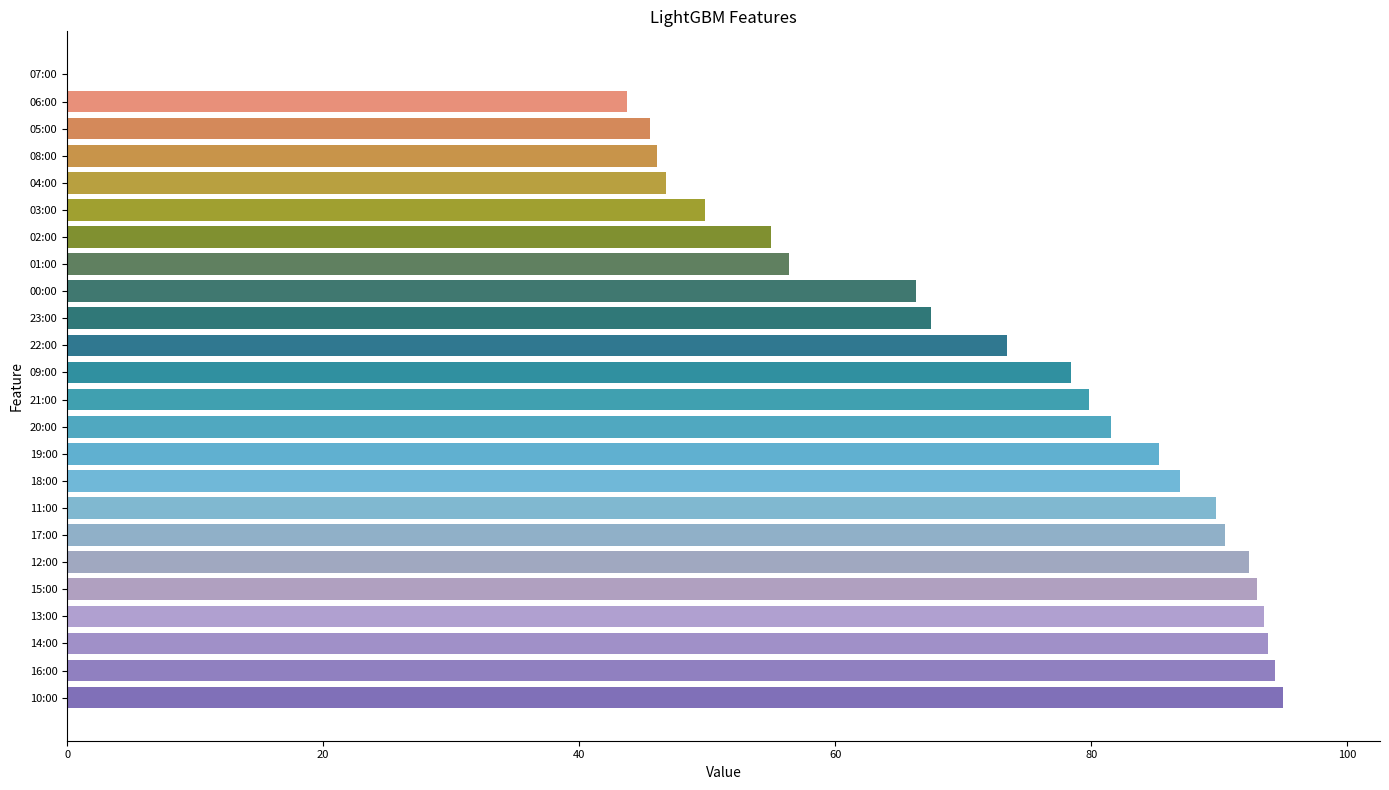

The chart shows a value of 93.5 at 13:00. True or false?

True